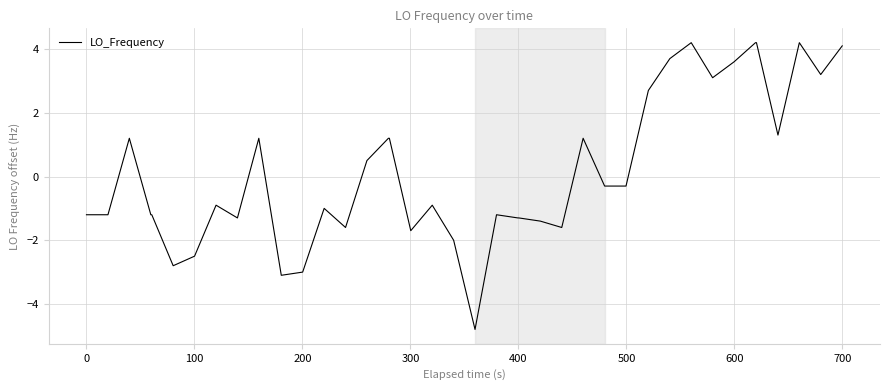

What is the difference between the maximum and minimum values?

9.0